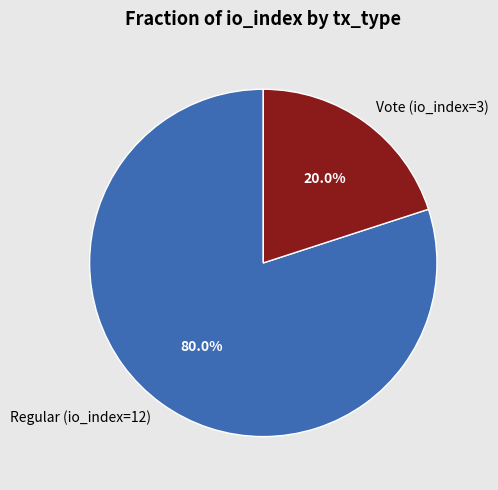

To the nearest percent, what percentage of the pie is Regular (io_index=12)?

80%